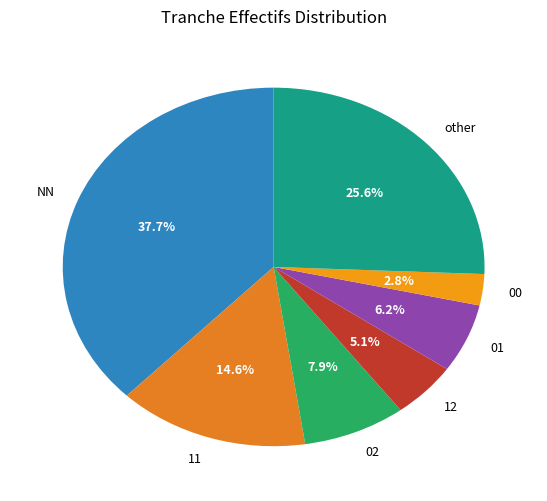

What percentage is the 00 slice, to the nearest percent?

3%